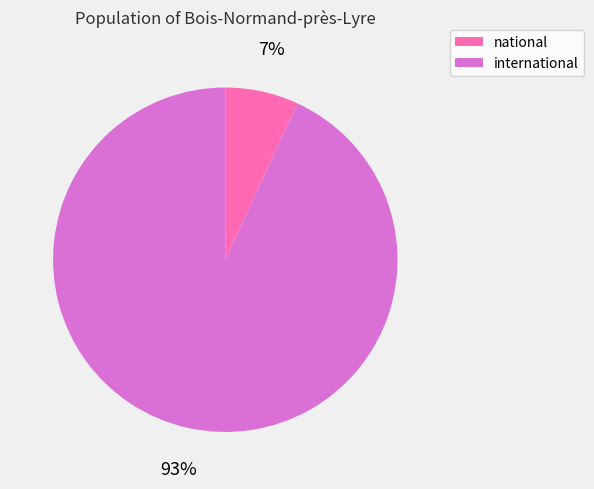

To the nearest percent, what is the difference between the largest and smallest slice percentages?

86%